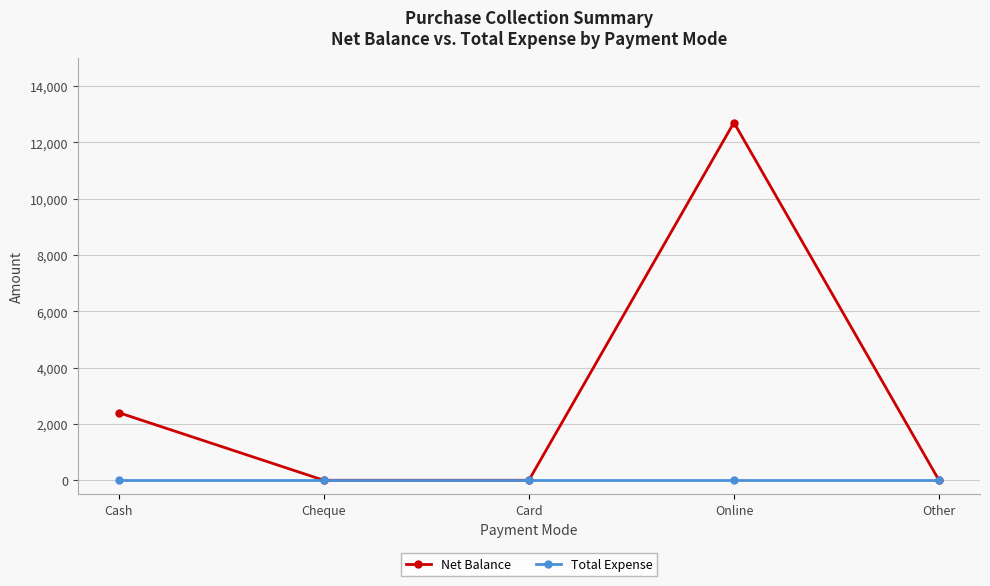

At which label is Net Balance closest to 6350?

Cash